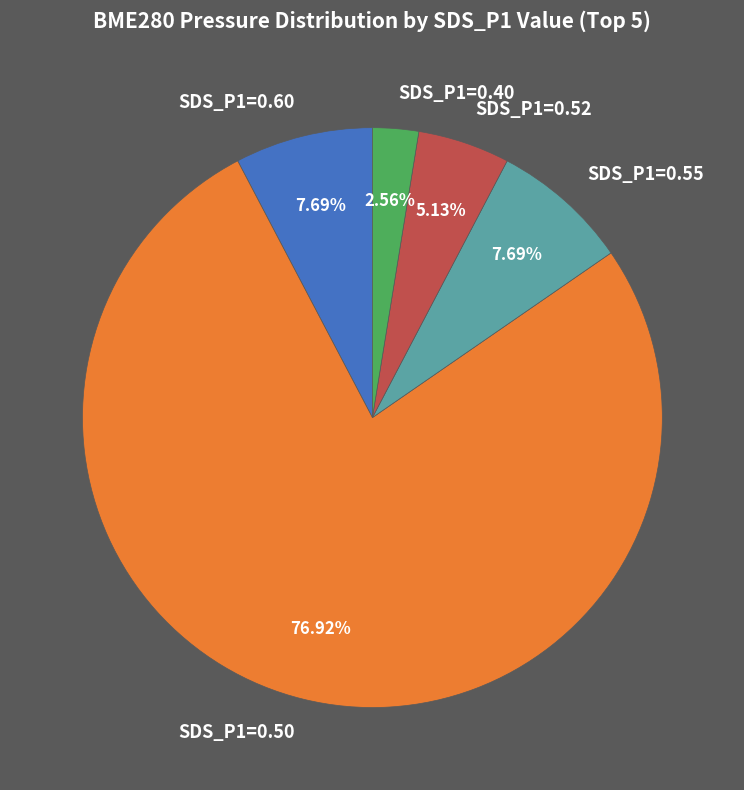

Is the sum of SDS_P1=0.40 and SDS_P1=0.50 greater than half?

Yes